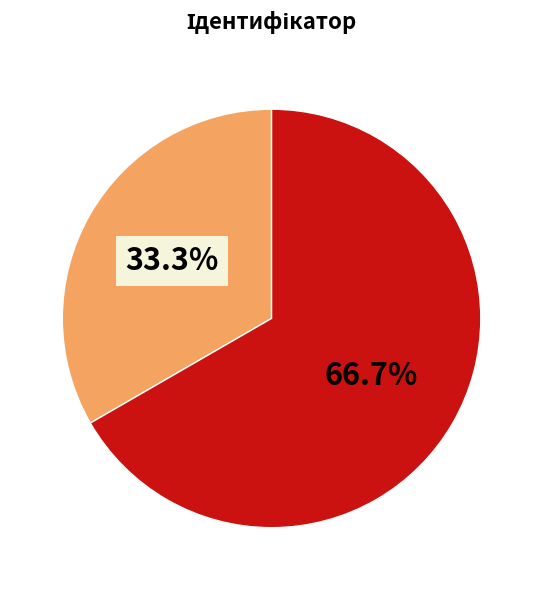

Is there a majority slice in this chart?

Yes